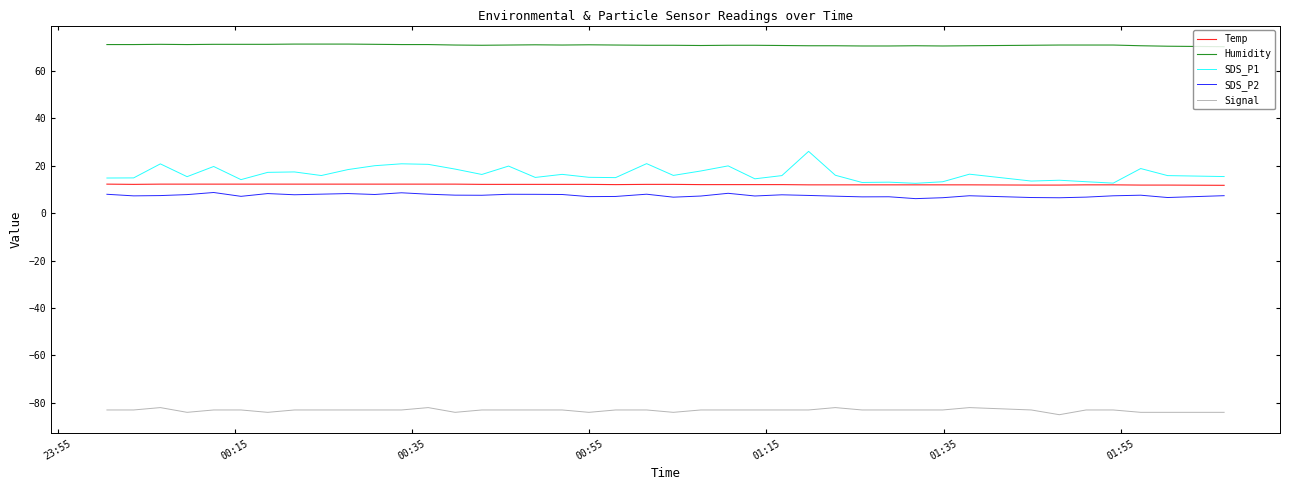

Which series has the widest spread of values?

SDS_P1